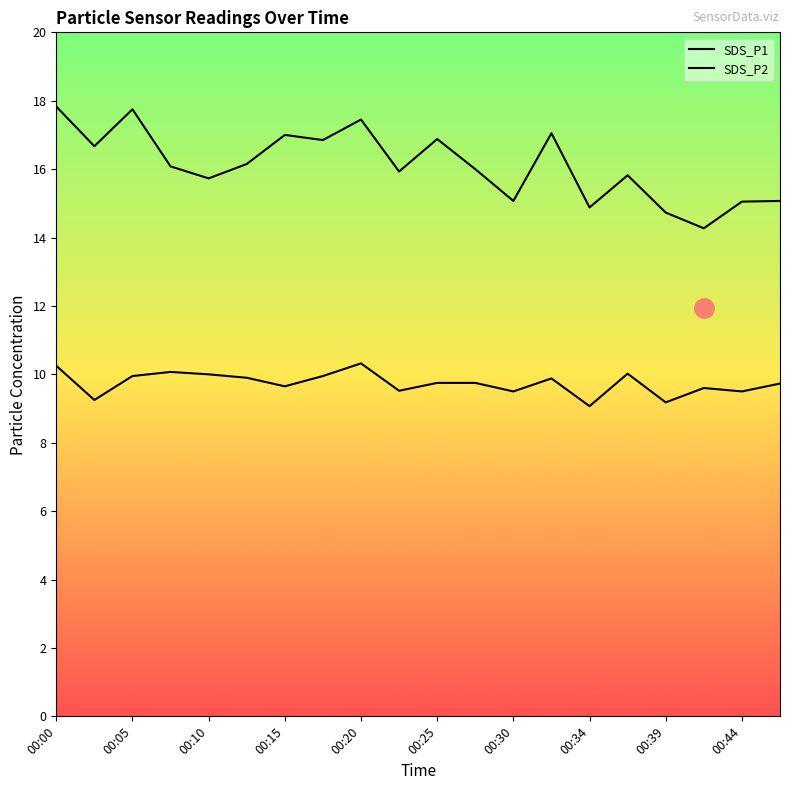

What is the highest value of the SDS_P2 series?

10.3